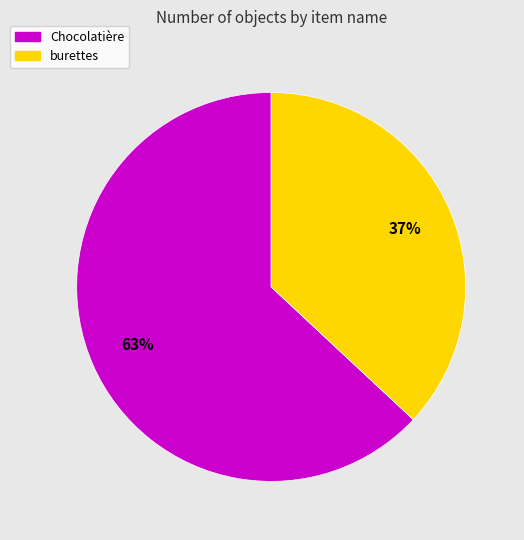

To the nearest percent, what is the average slice percentage?

50%